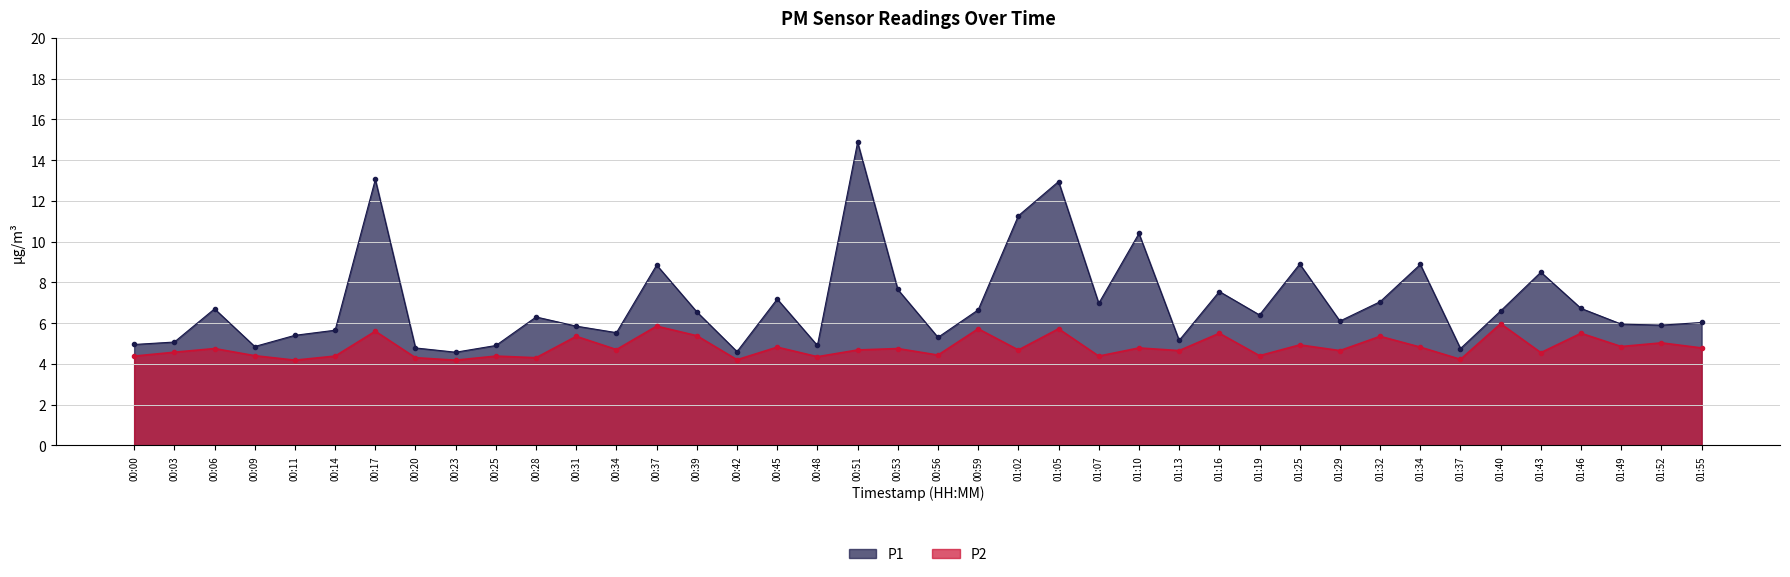

What position from the left is 01:49?

38